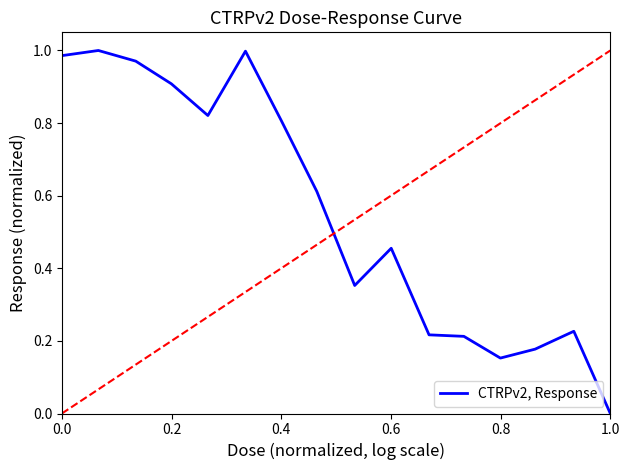

Does the chart display data point markers on the line(s)?

No